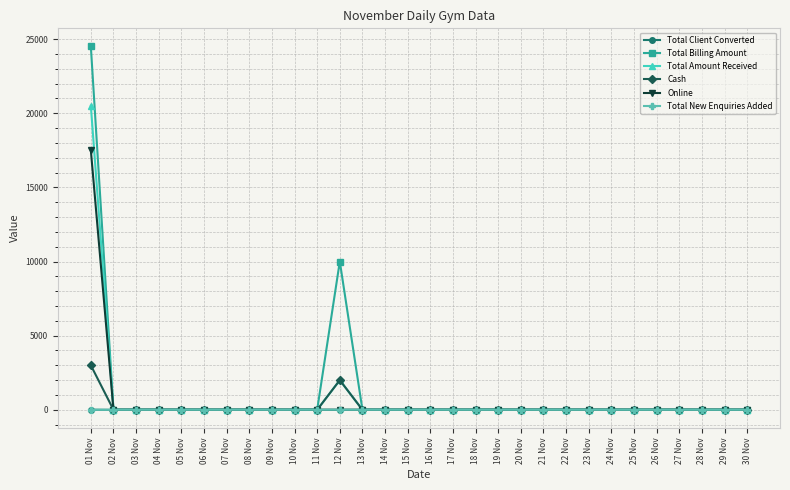

Which series has the largest total across all categories?

Total Billing Amount